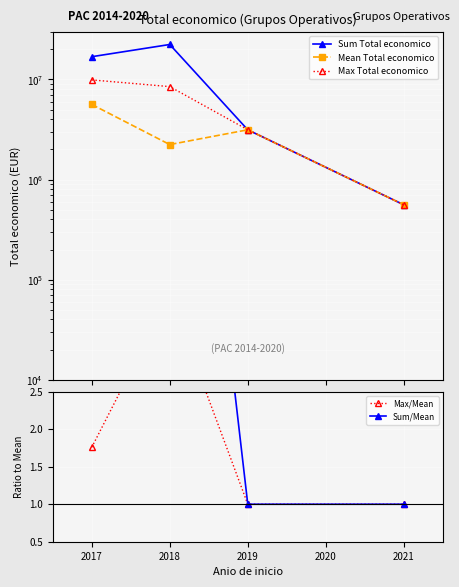

Which series has the widest spread of values?

Sum Total economico